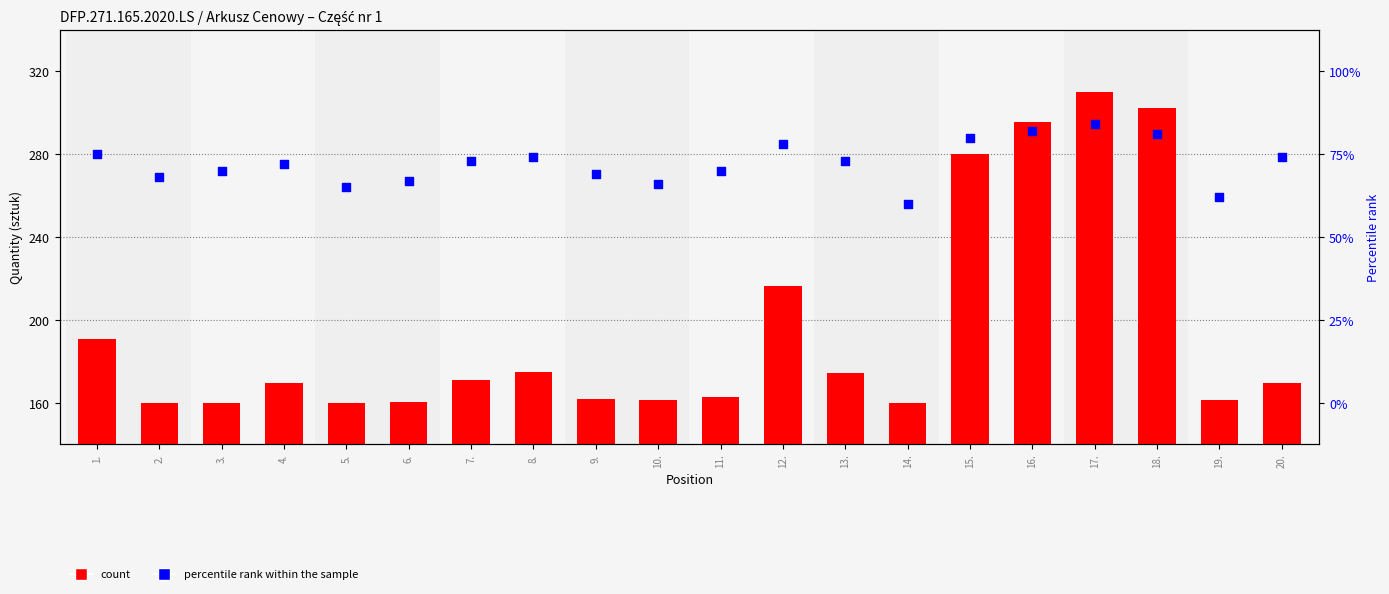

At which category is the sum across all series the highest?

17.